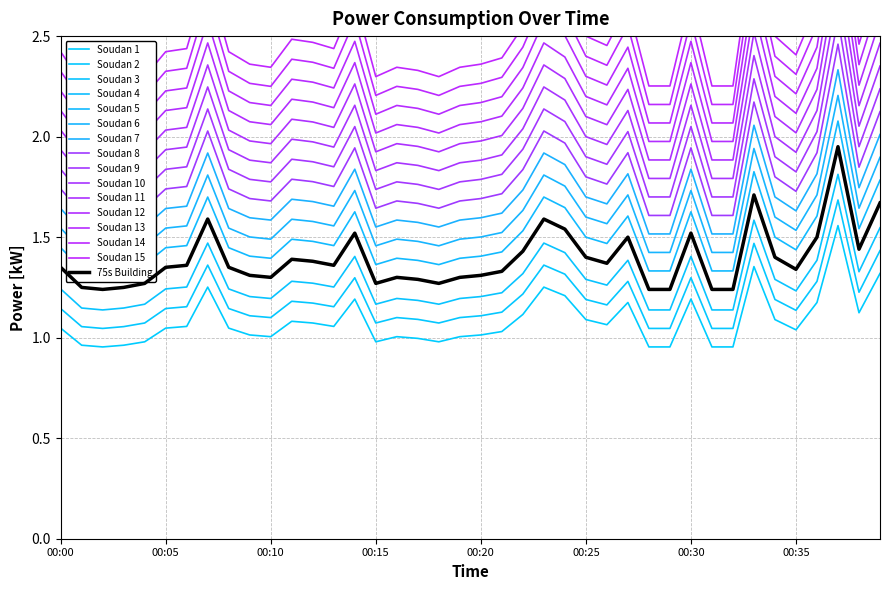

Rank the categories by value from lowest to highest.

00:02, 00:28, 00:29, 00:31, 00:32, 00:01, 00:03, 00:04, 00:15, 00:18, 00:17, 00:10, 00:16, 00:19, 00:09, 00:20, 00:21, 00:35, 00:00, 00:05, 00:08, 00:06, 00:13, 00:26, 00:12, 00:11, 00:25, 00:34, 00:22, 00:38, 00:27, 00:36, 00:14, 00:30, 00:24, 00:07, 00:23, 00:39, 00:33, 00:37